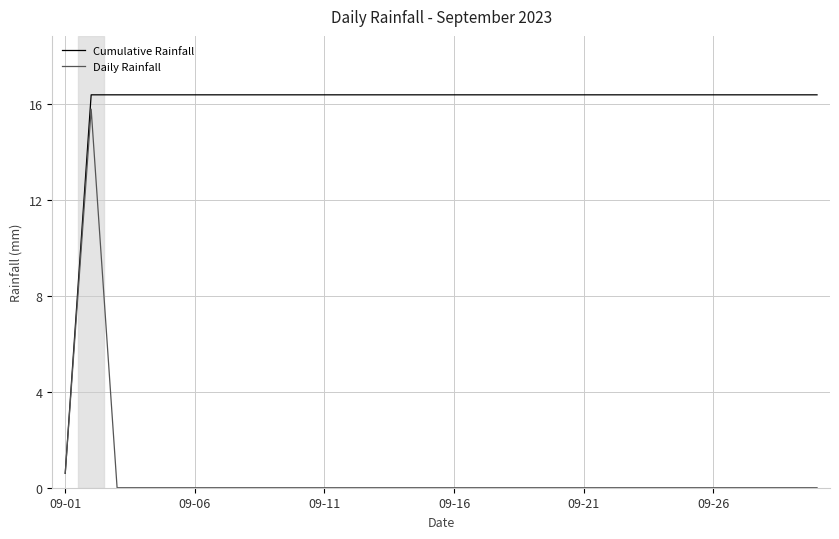

Which series has the largest total across all categories?

Cumulative Rainfall